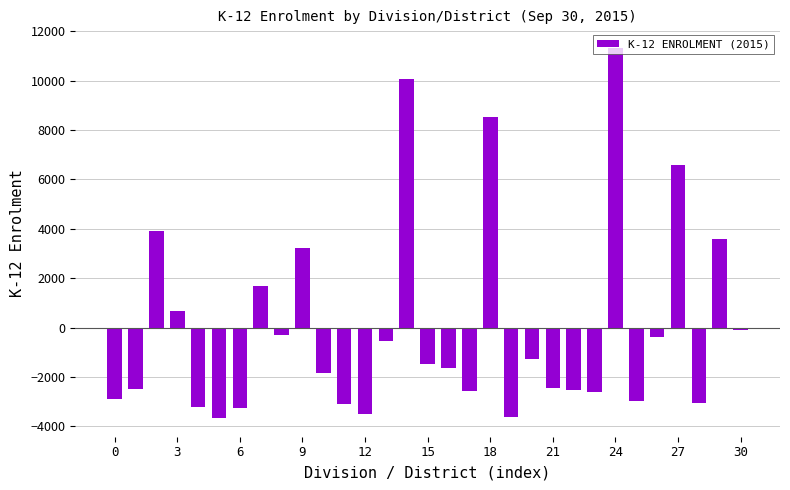

What is the difference between the maximum and minimum values?

15000.0